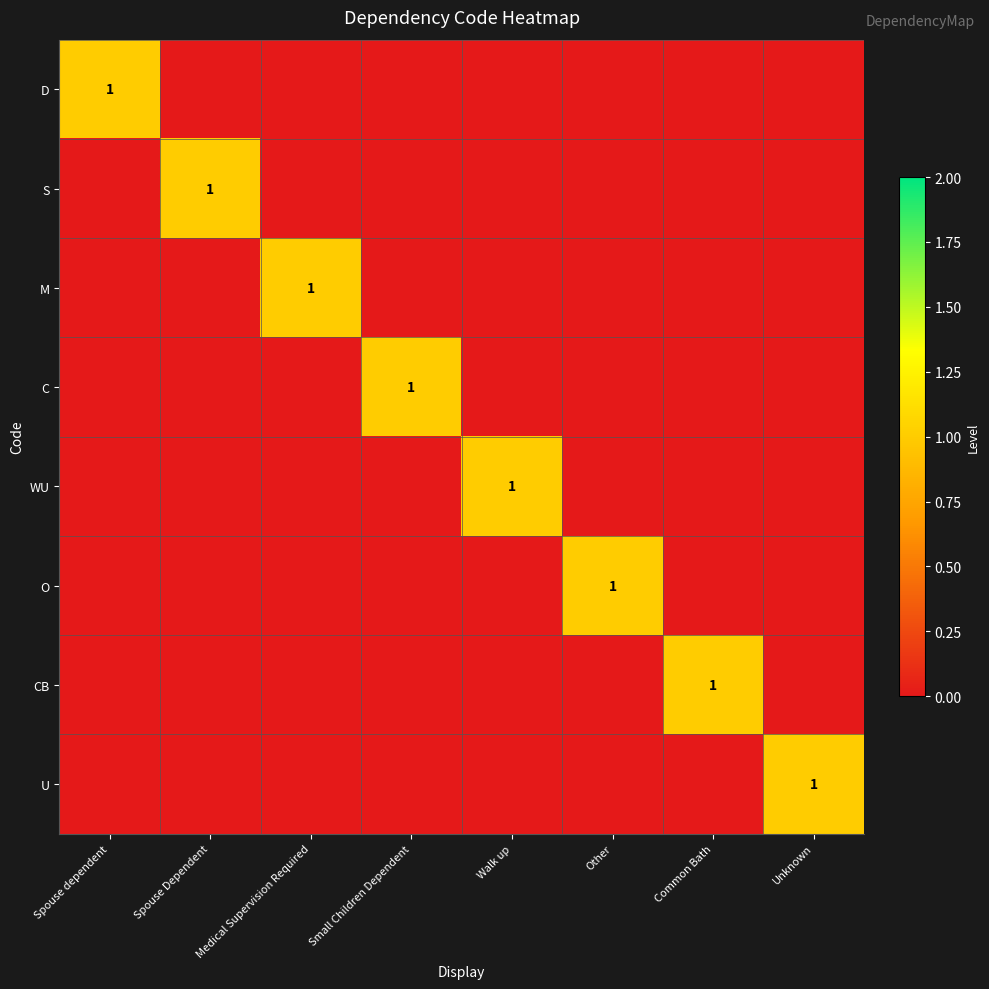

At which category is the sum across all series the highest?

Spouse dependent